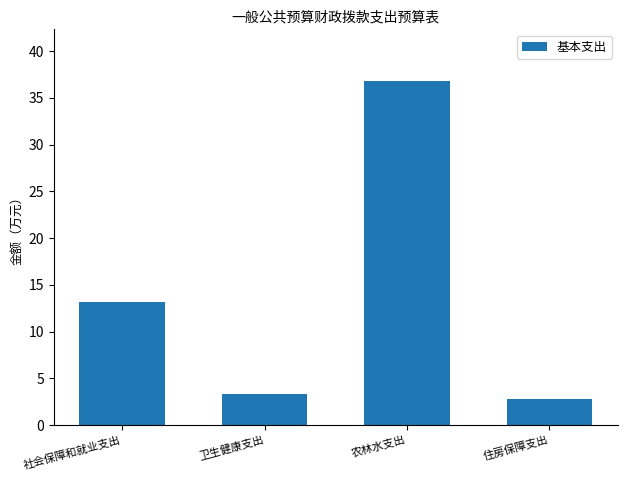

Reading left to right, extract all data points from this chart.

13.2	3.3	36.8	2.9